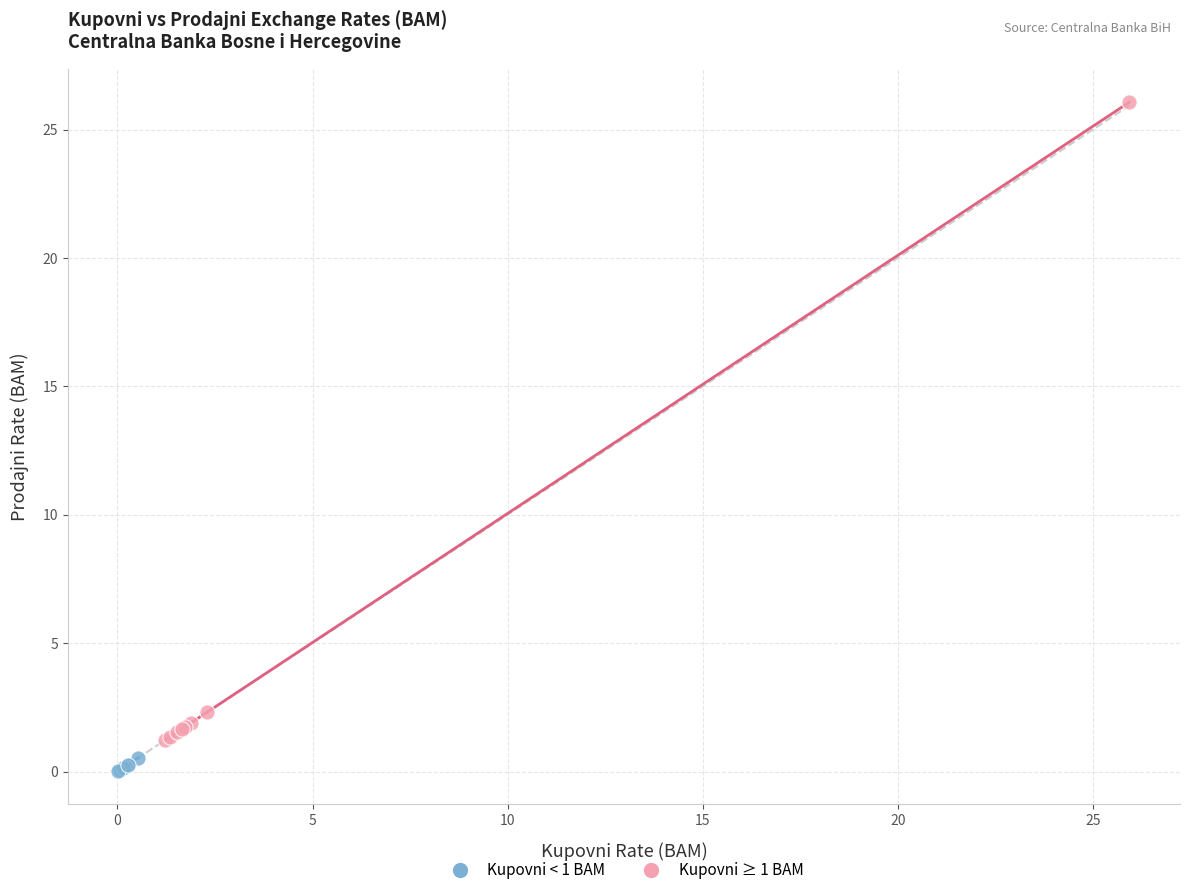

What are all the series names shown in the legend?

Kupovni < 1 BAM, Kupovni ≥ 1 BAM